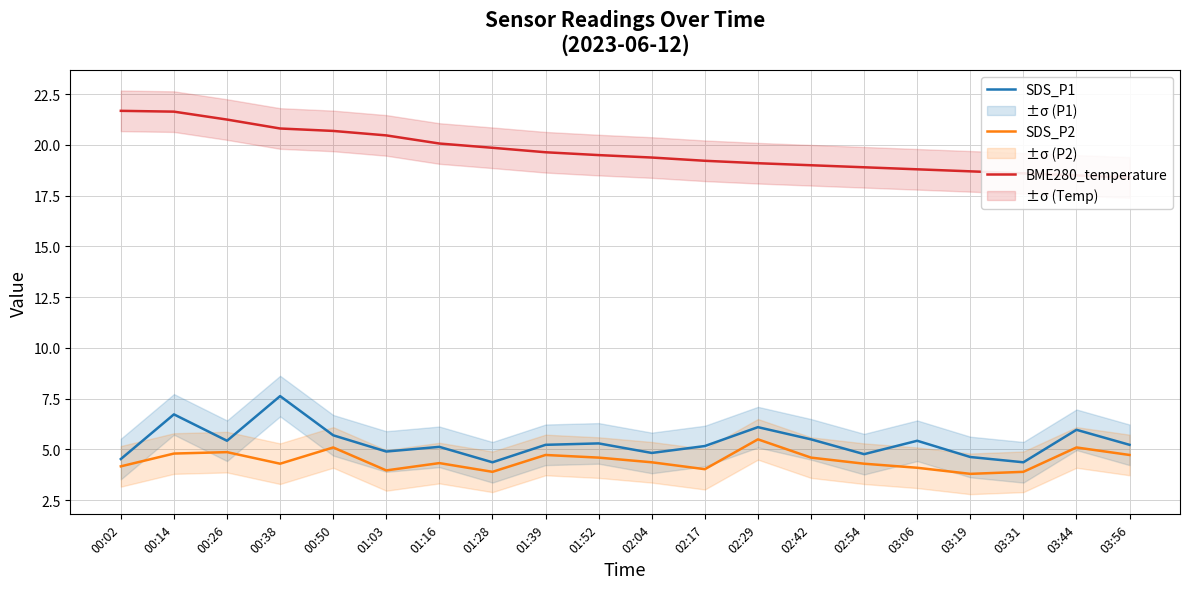

What is the value of the BME280_temperature point at the 19th from the left?

18.5